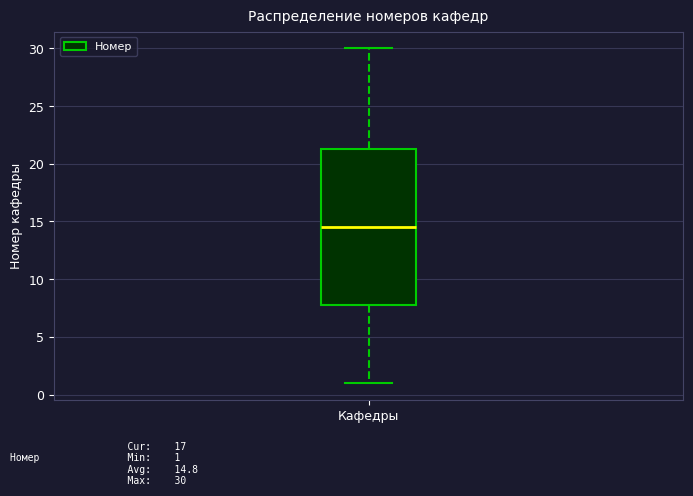

Transcribe this box plot: give where the median line is, the range the box spans, and where the two whiskers end, as read against the y-axis. The values are not printed on the chart, so give them approximately, as read against the axis.

median 14.5, box 8.0 to 21.5, whiskers 1.0 to 30.0